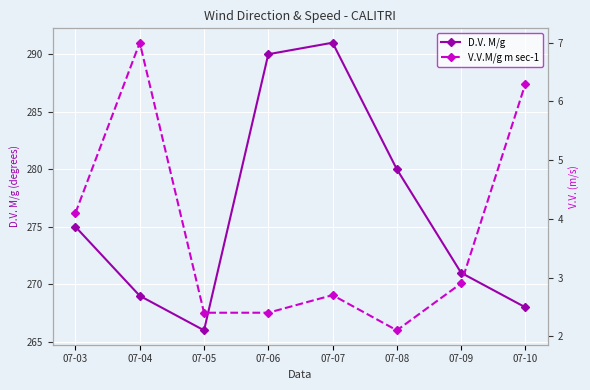

True or false: D.V. M/g has more than 1 points higher than both neighbors.

False